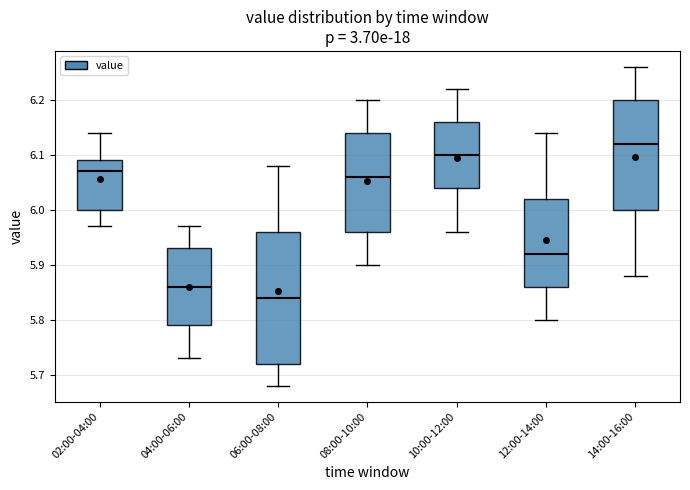

Which box is the tallest, from its lower edge to its upper edge?

06:00-08:00